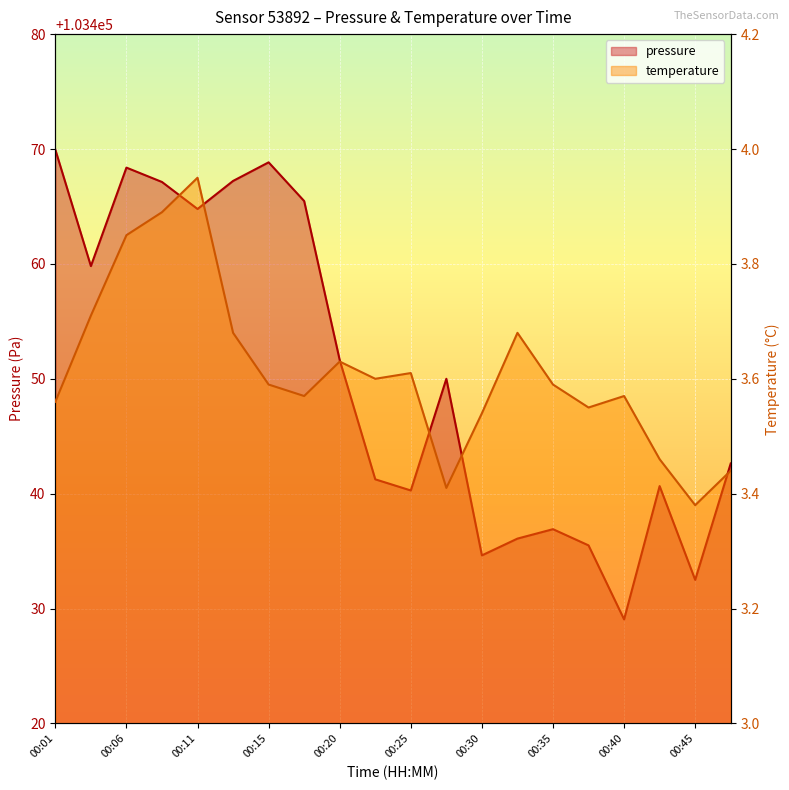

The value of temperature at 00:11 is 6.4. True or false?

False